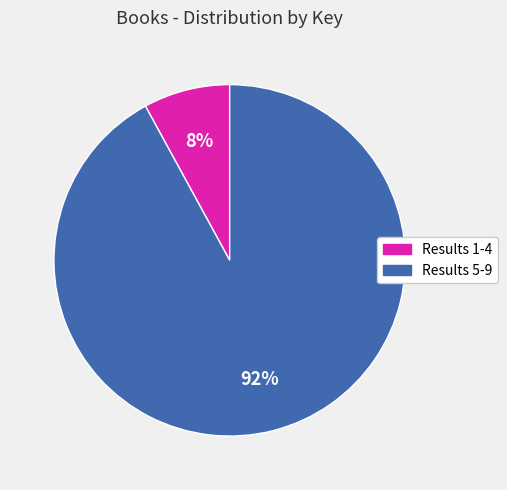

Is there any slice that represents more than half of the pie?

Yes